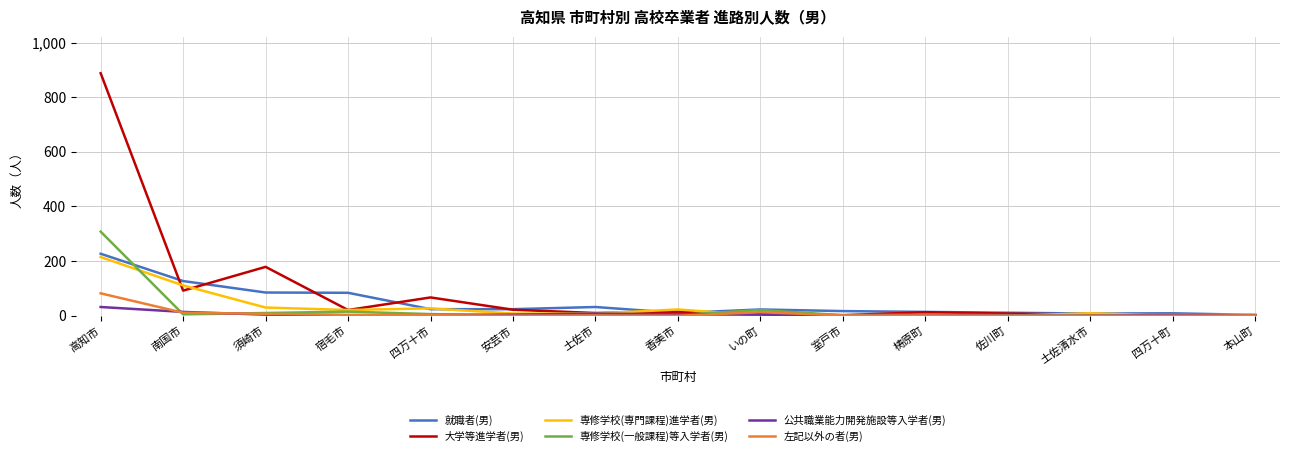

Does the chart have visible grid lines?

Yes